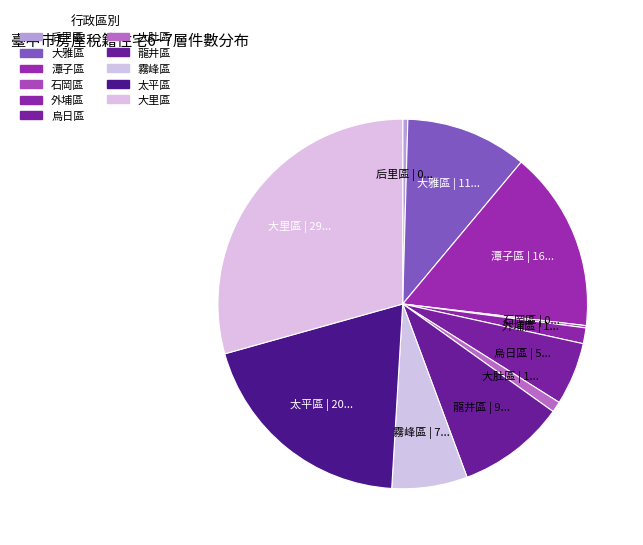

Is there a majority slice in this chart?

No